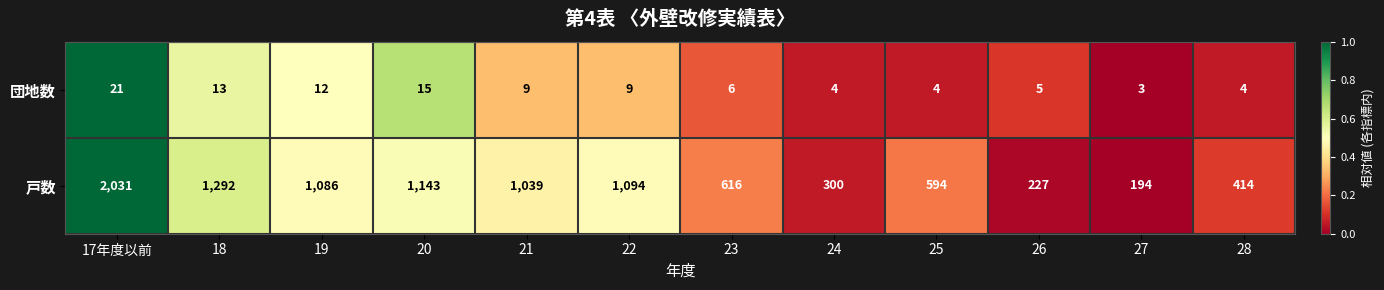

Reading left to right, what are all the values shown in this chart?

団地数: 21	13	12	15	9	9	6	4	4	5	3	4
戸数: 2031	1292	1086	1143	1039	1094	616	300	594	227	194	414